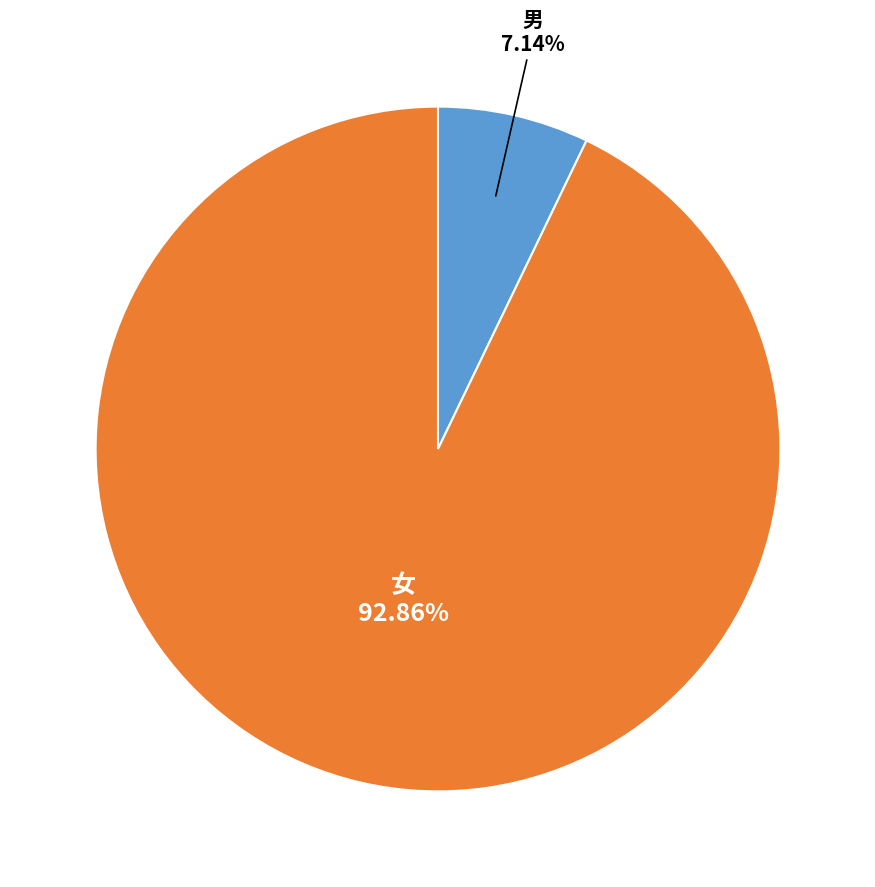

To the nearest percent, what is the average slice percentage?

50%